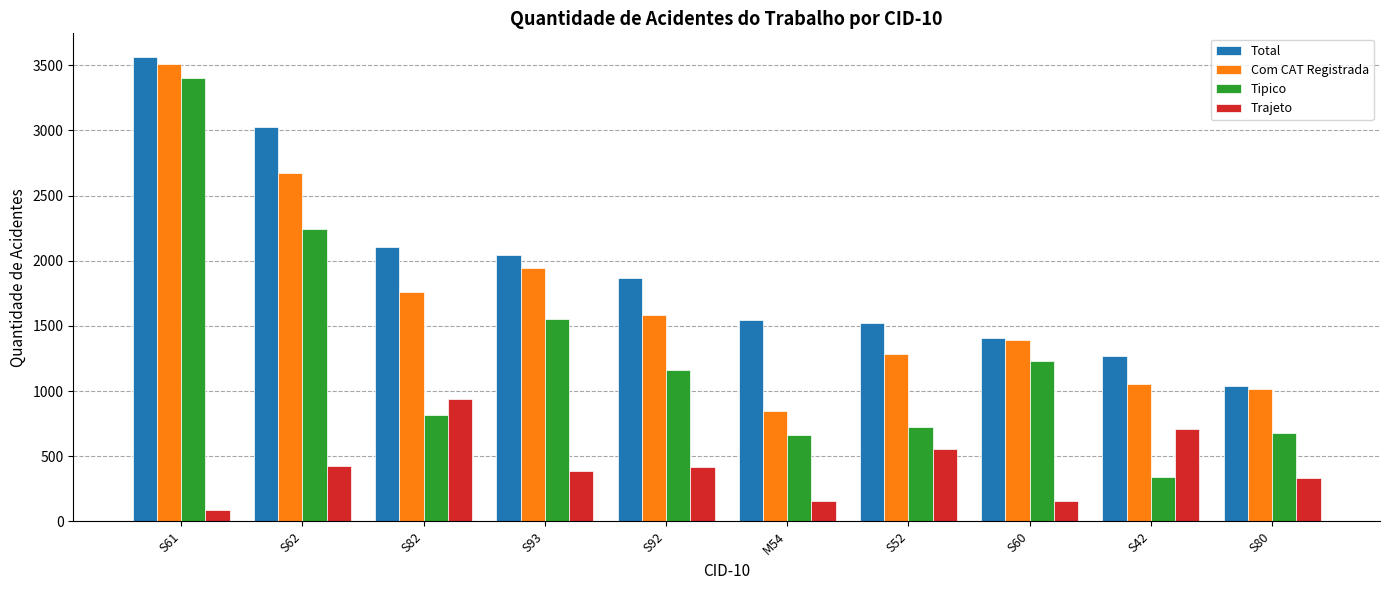

What is the label of the 3rd bar from the left?

S82